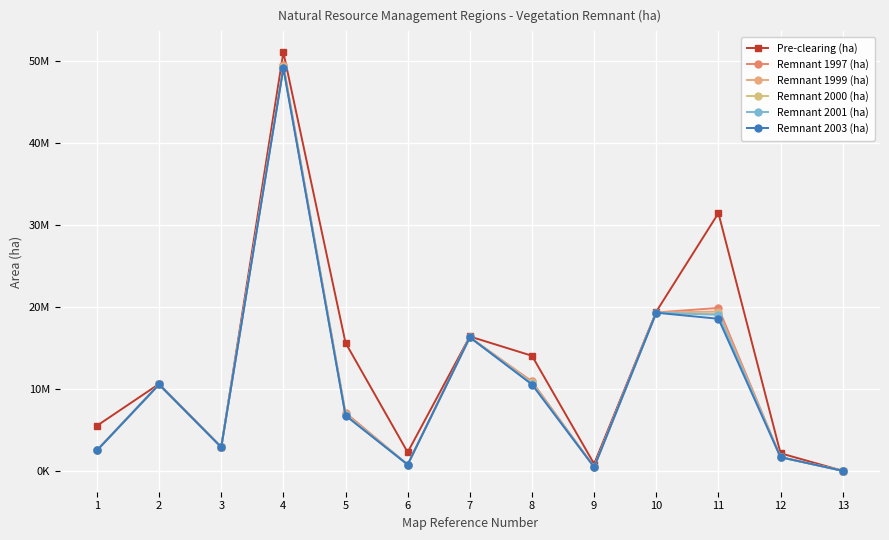

True or false: Remnant 2003 (ha) has more than 0 interior local peaks.

True